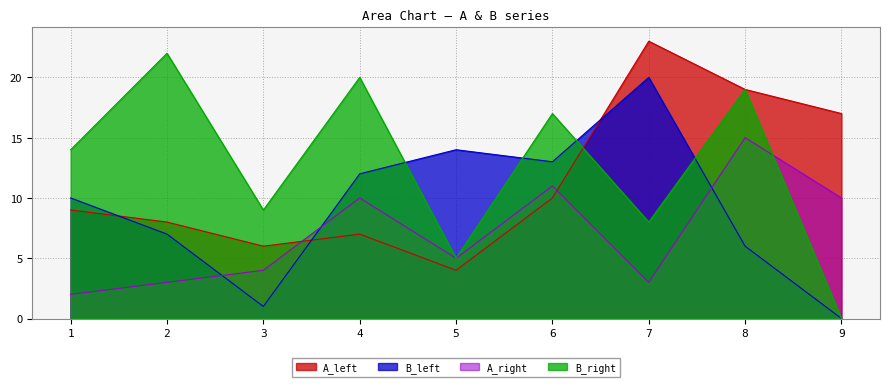

What is the value of the A_left point at the 8th from the left?

19